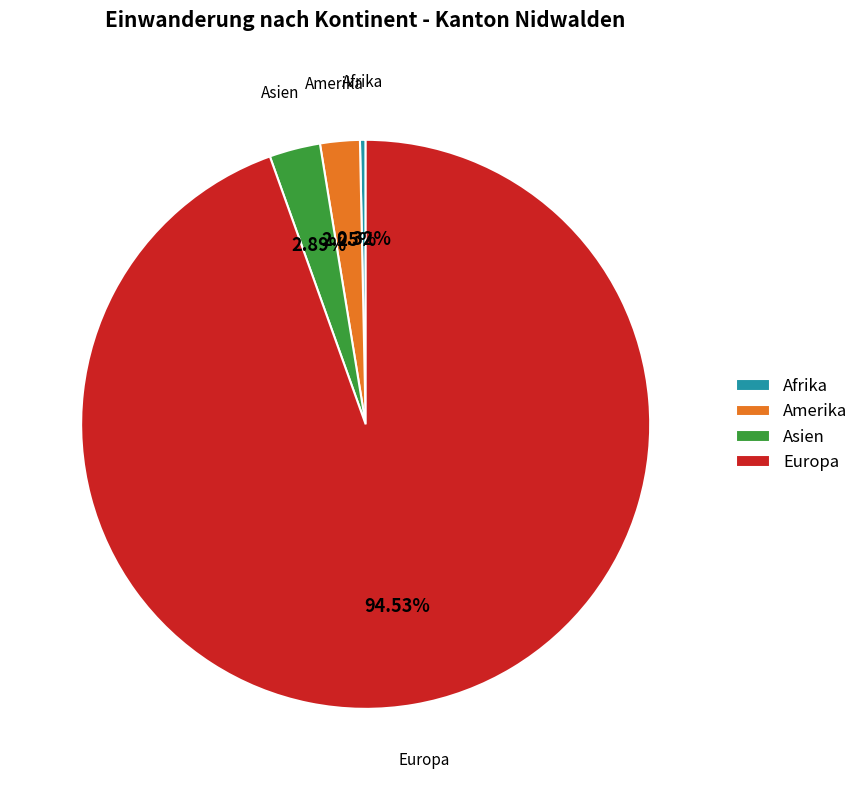

The Europa slice represents 99% of the pie. True or false?

False